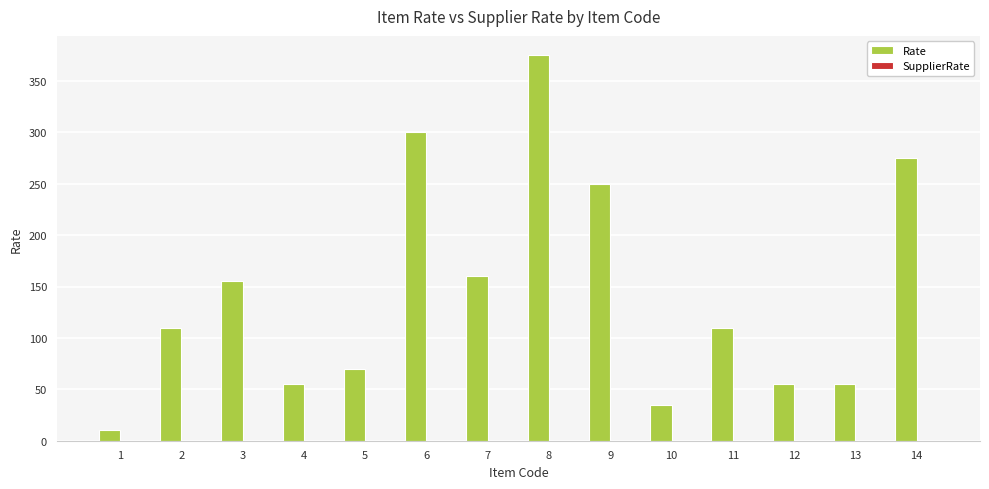

Between 1 and 11, which is larger?

11